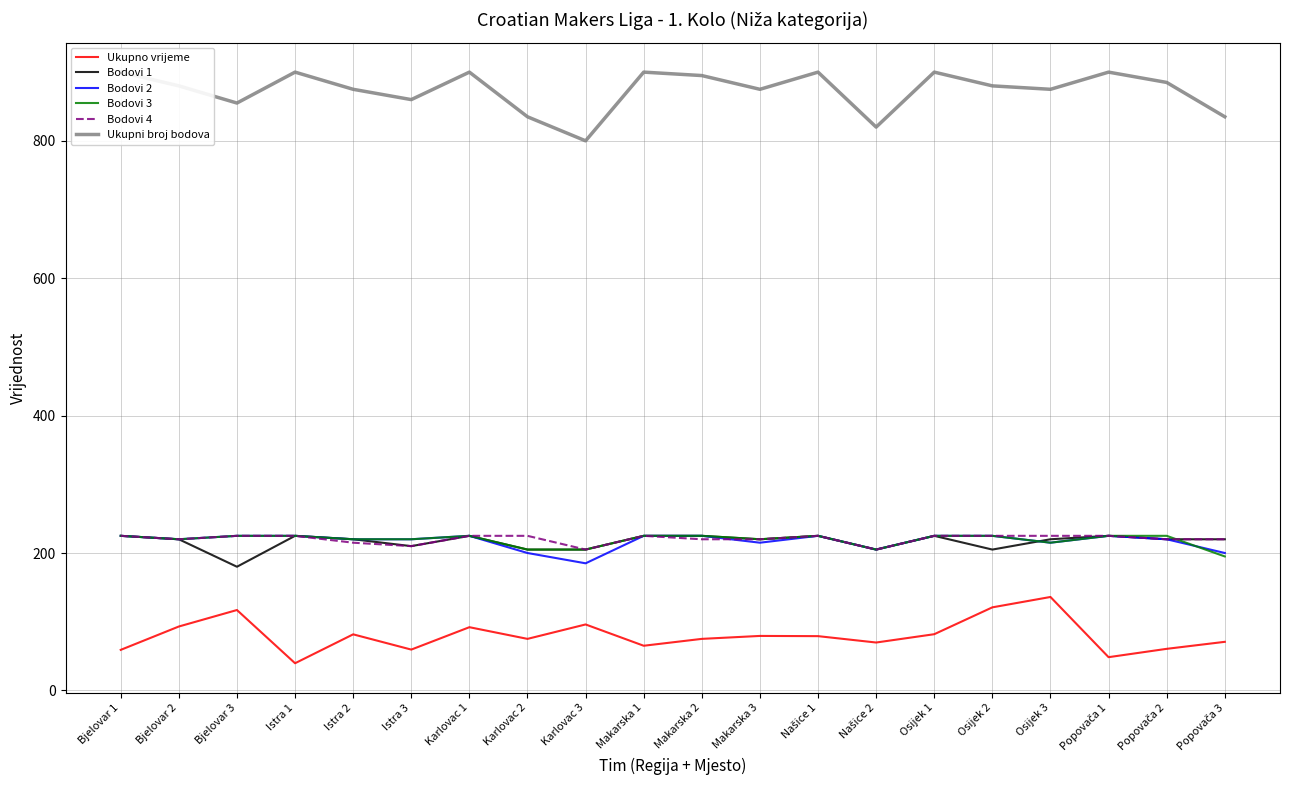

Which category has the lowest value across all series?

Istra 1